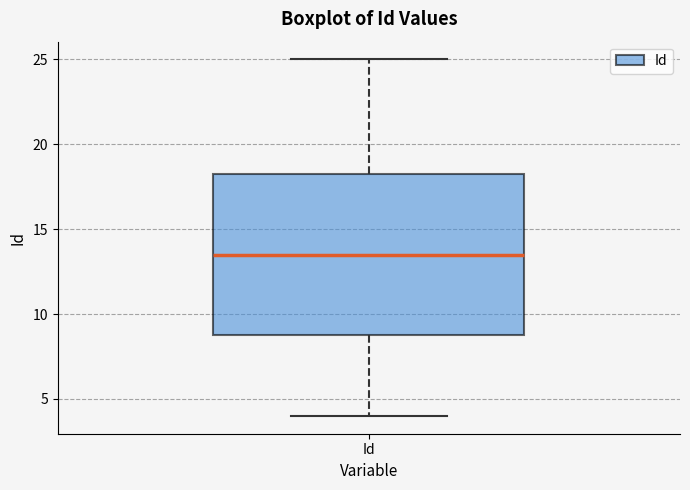

Where does the lower whisker of the box for Id end on the y-axis? The values are not printed on the chart, so give them approximately, as read against the axis.

4.0